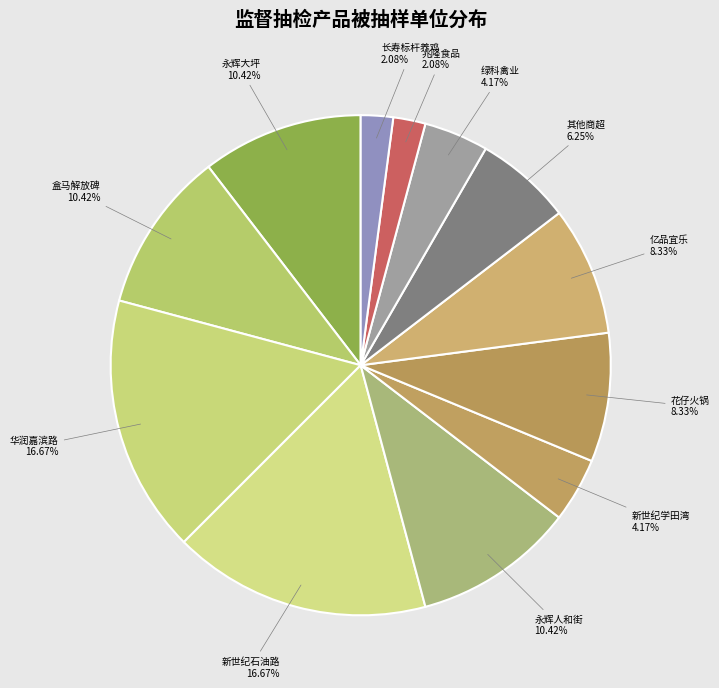

Does any single category account for the majority?

No